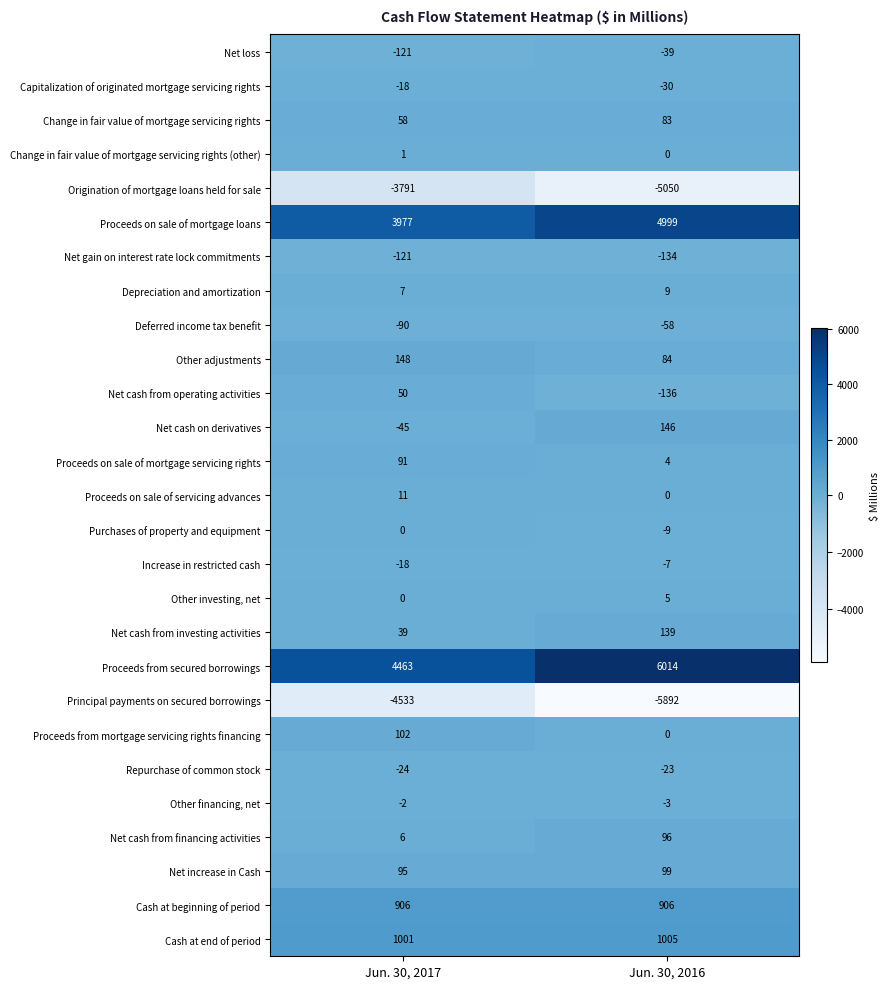

What is the total value across all series at Jun. 30, 2017?

2192